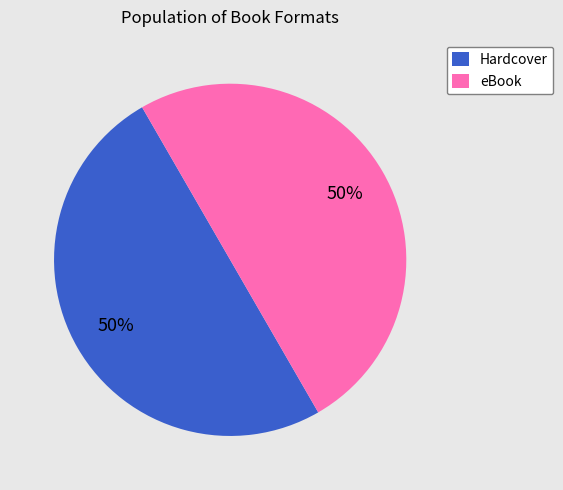

Combined, do Hardcover and eBook account for over 50%?

Yes